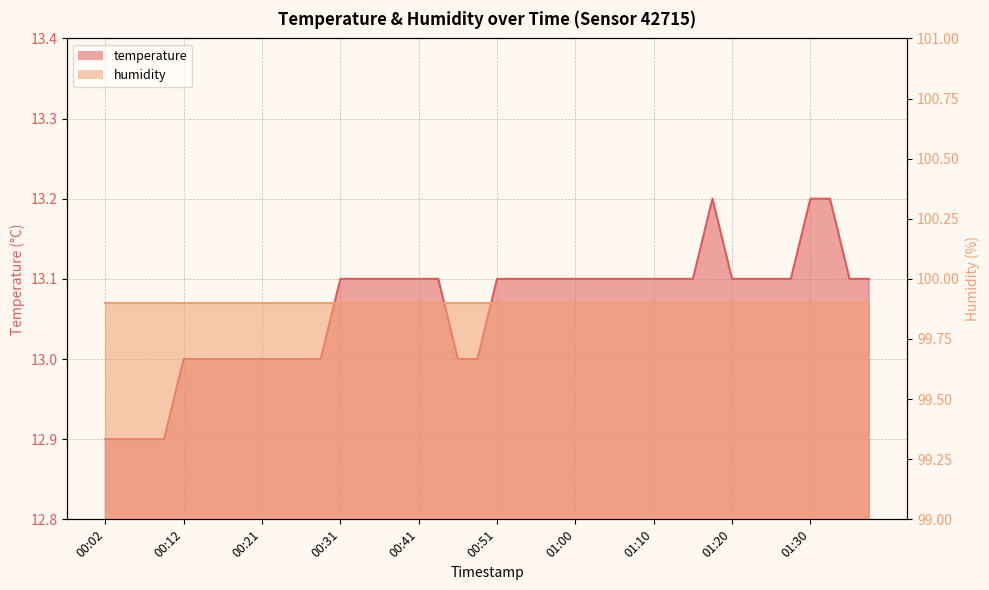

The chart shows a value of 19.9 at 01:17. True or false?

False